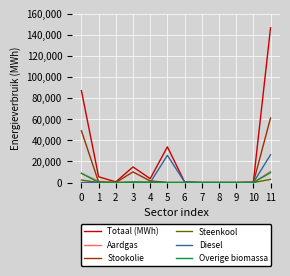

Which series has the largest range (max minus min)?

Totaal (MWh)